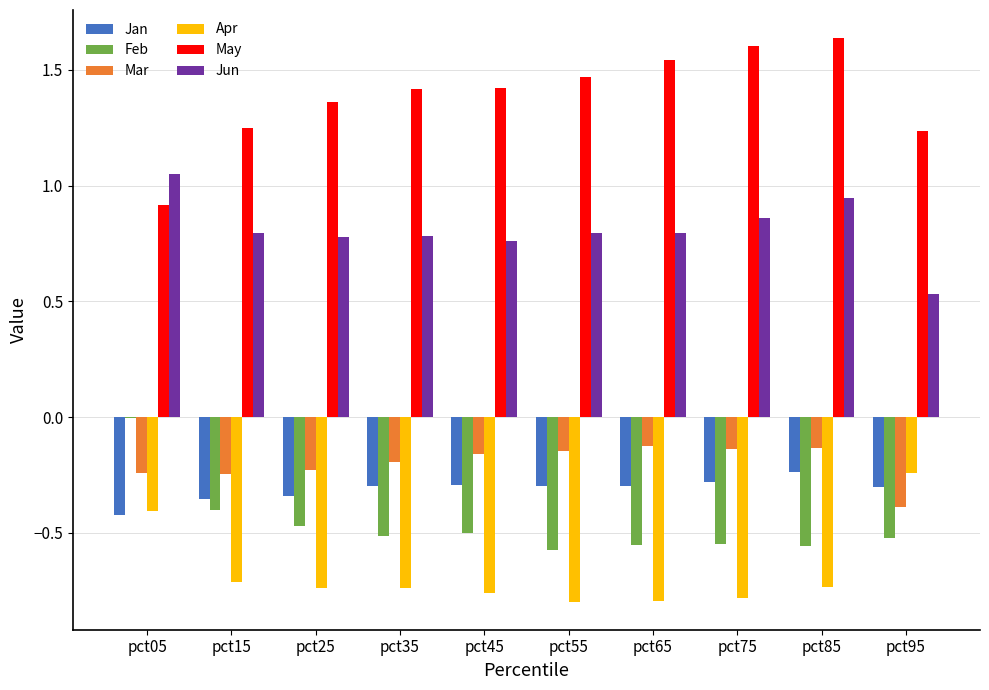

Which category has the highest value in the Jun series?

pct05